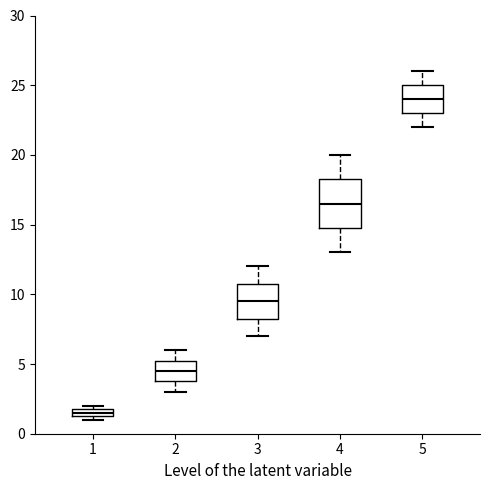

Comparing the boxes themselves (not the whiskers), which one is the tallest?

4